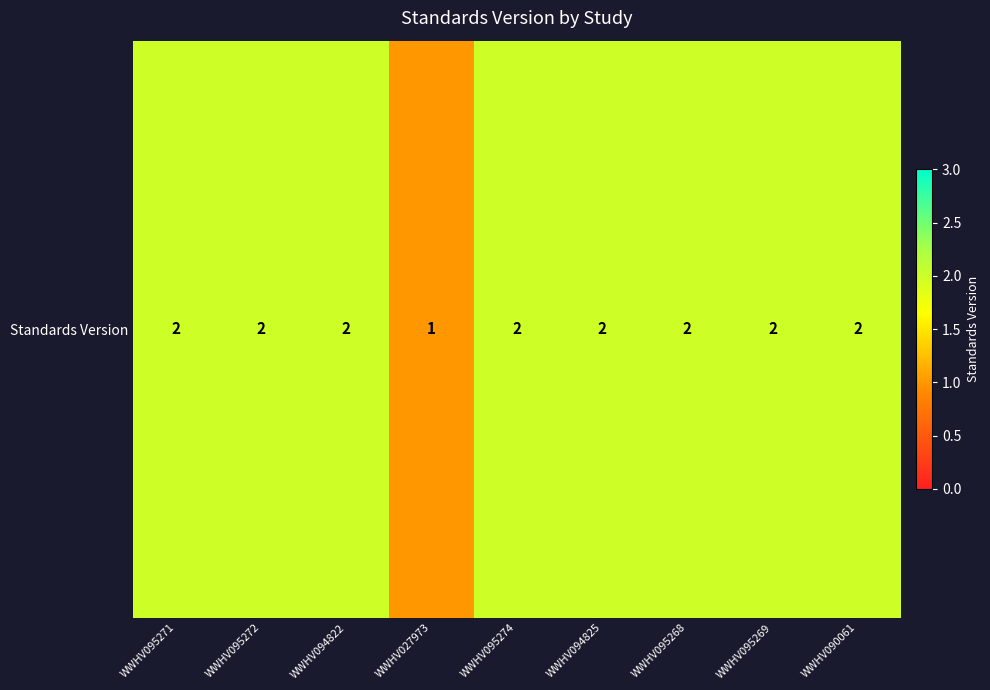

At which category does the chart reach its minimum across all series?

WWHV027973